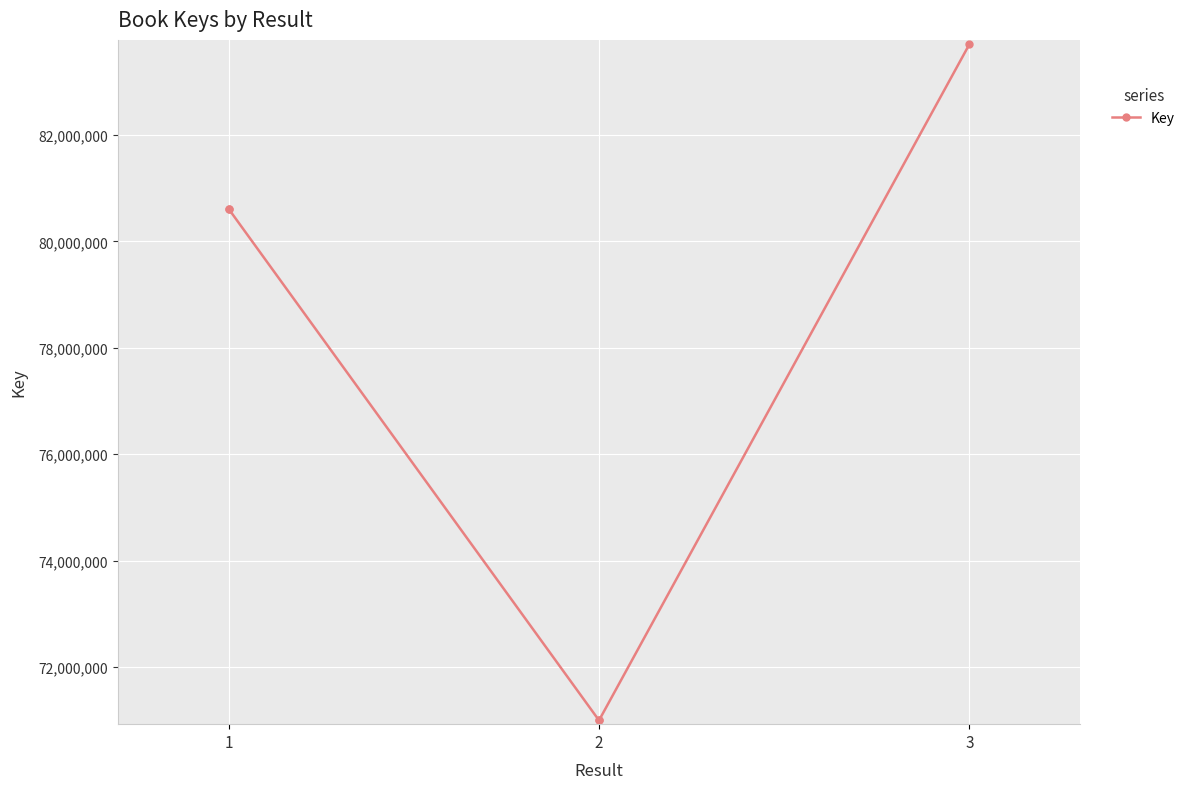

How many values exceed 80611137?

1